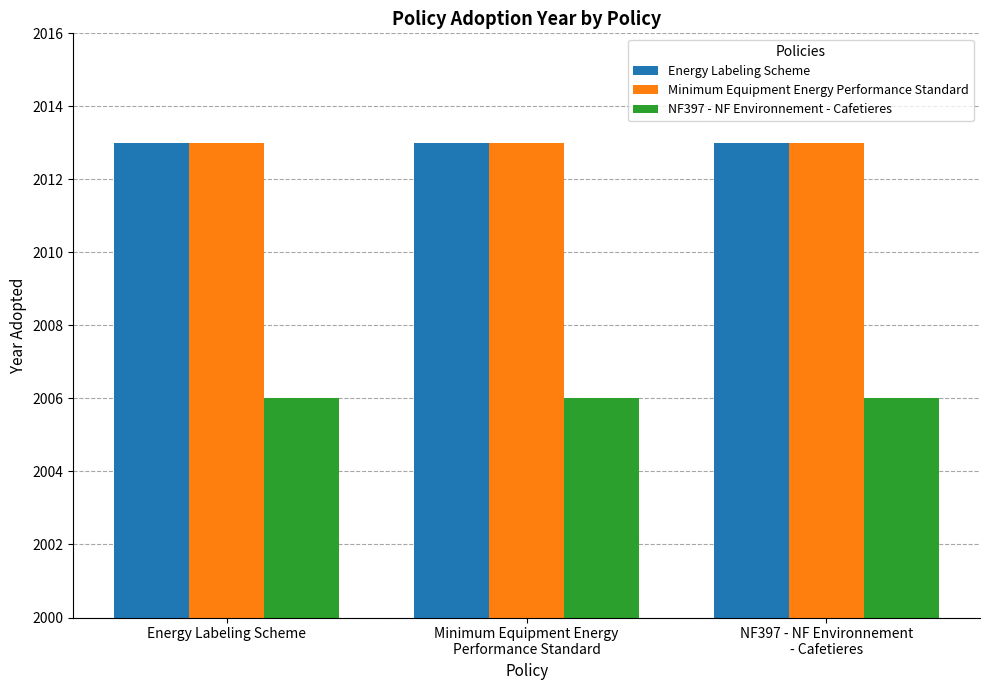

Count the number of categories in the chart.

3